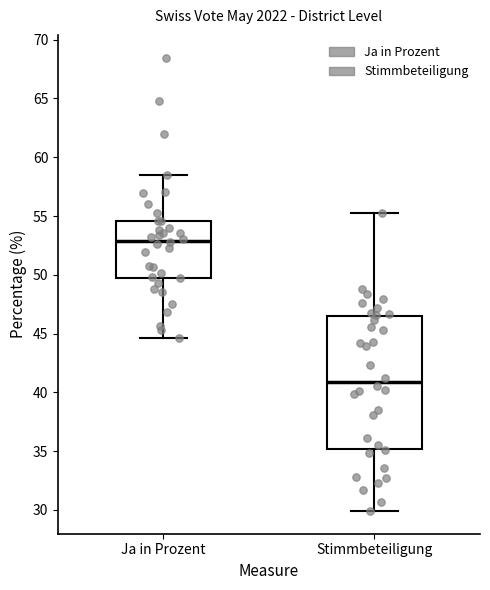

Reading left to right, transcribe this box plot: for each box, give where its median line is, the range the box spans, and where its two whiskers end, as read against the y-axis. The values are not printed on the chart, so give them approximately, as read against the axis.

Ja in Prozent: median 53.0, box 50.0 to 54.5, whiskers 44.5 to 58.5
Stimmbeteiligung: median 41.0, box 35.0 to 46.5, whiskers 30.0 to 55.0